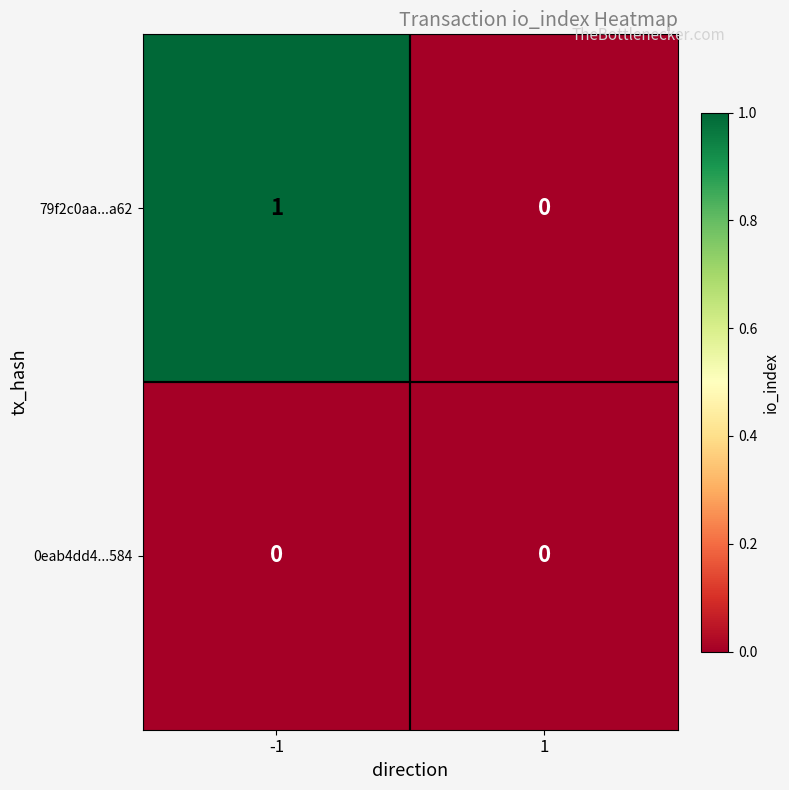

Is it true that 79f2c0aa...a62 equals 0 at -1?

False